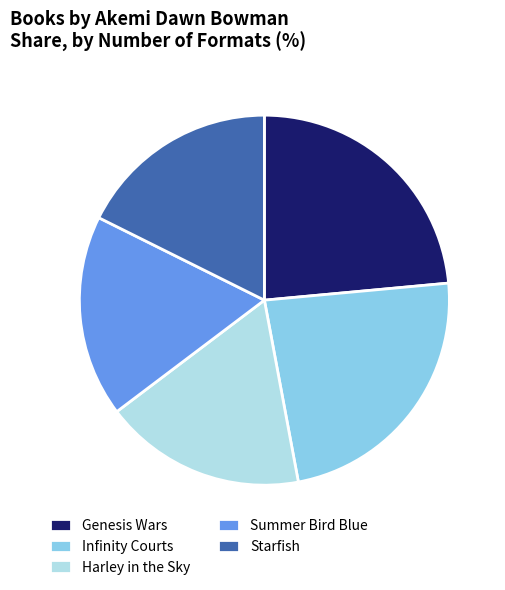

Do Summer Bird Blue and Starfish together represent more than half of the pie?

No